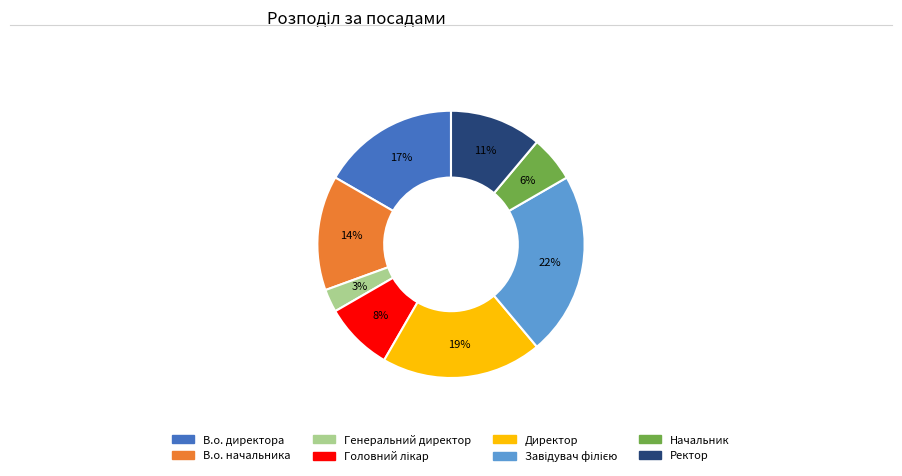

To the nearest percent, what portion does В.о. директора represent?

17%